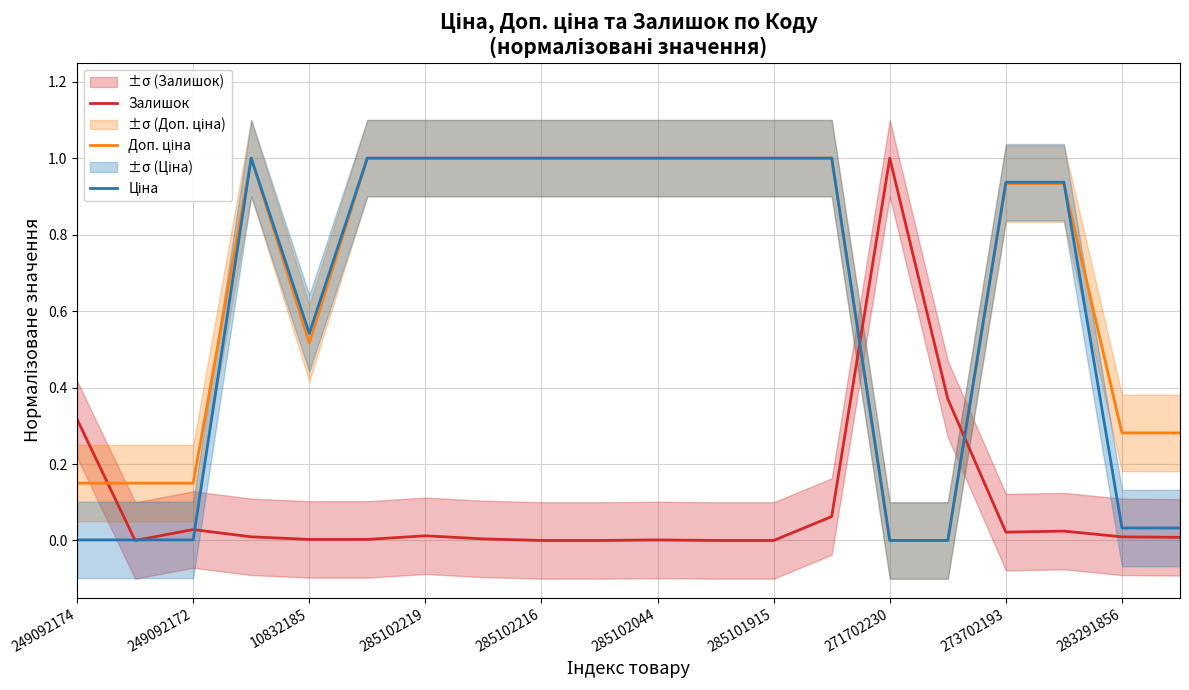

True or false: Залишок and Ціна cross at least once.

True